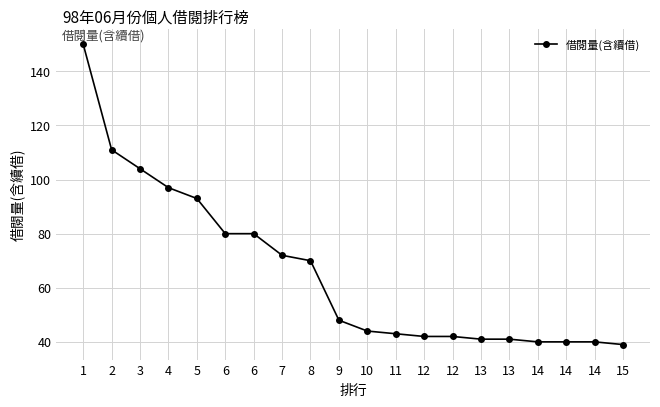

Reading left to right, list all the values displayed in this chart.

150	111	104	97	93	80	80	72	70	48	44	43	42	42	41	41	40	40	40	39